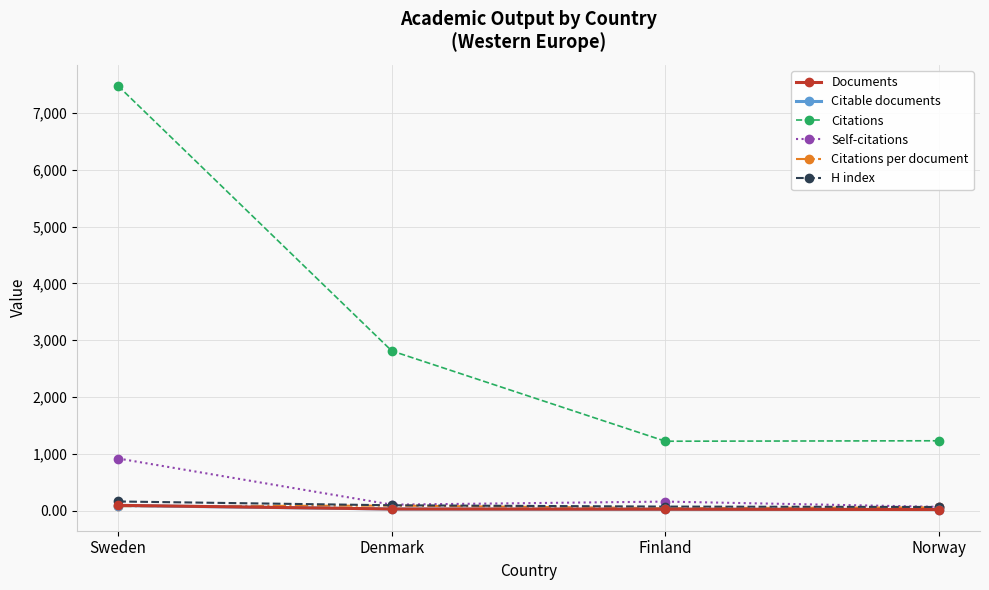

True or false: Documents has more than 2 points higher than both neighbors.

False